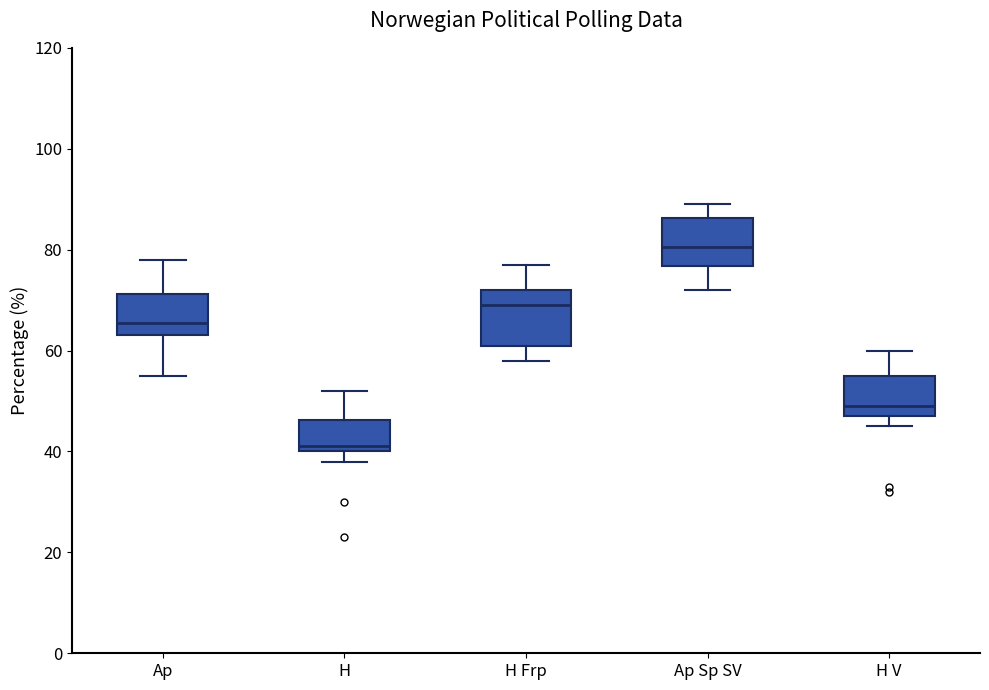

Which box's median line is the highest?

Ap Sp SV